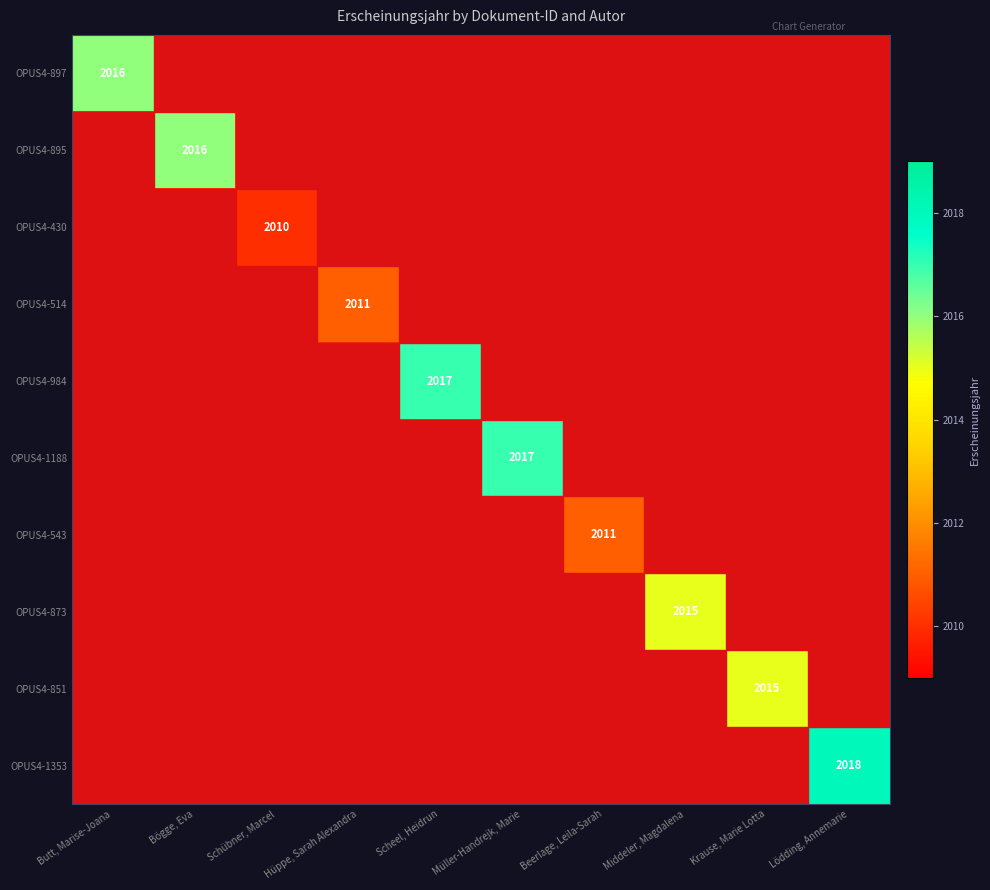

The OPUS4-895 series shows 1128 at Bögge, Eva. True or false?

False